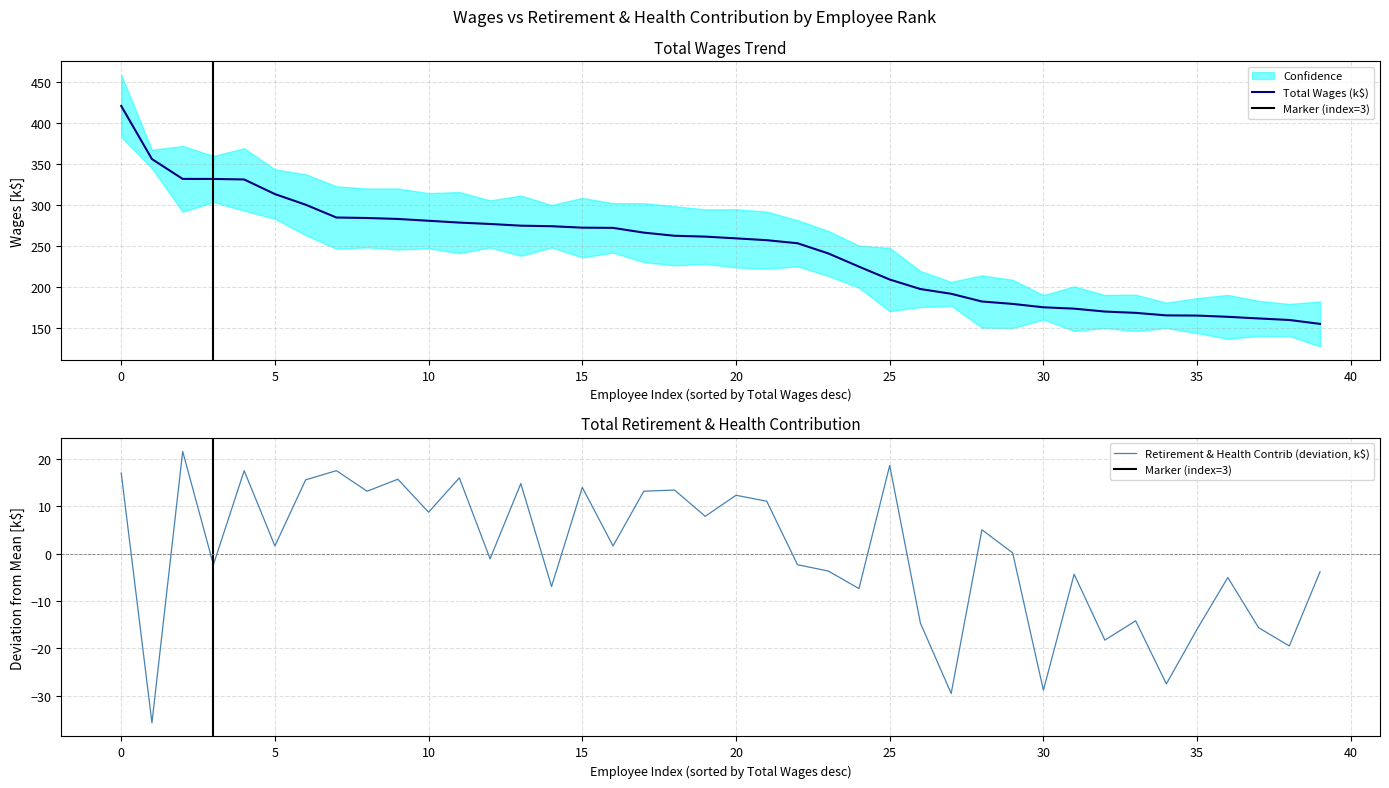

What is the lowest value of the Total Wages (k$) series?

155.3